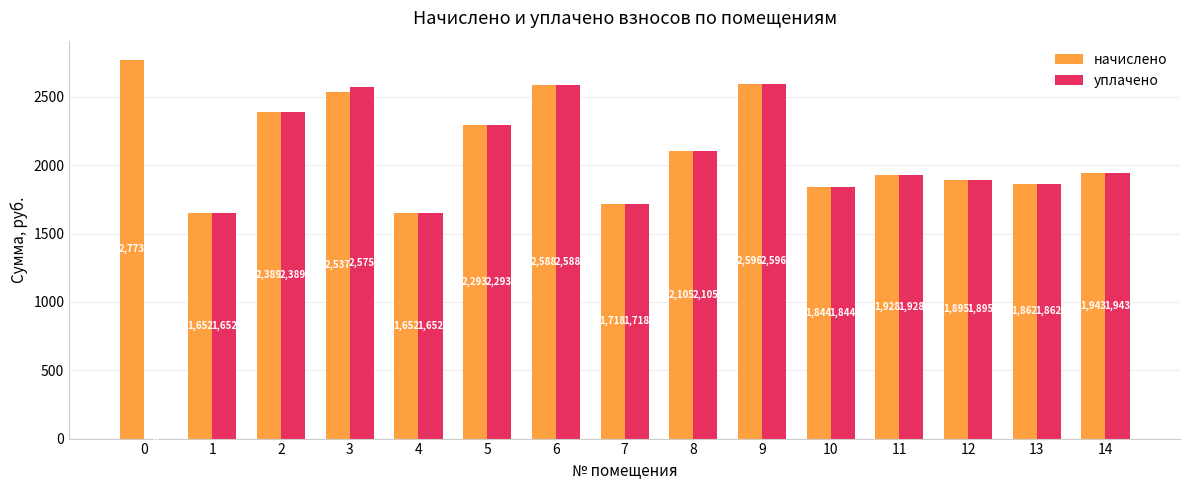

What is the sum of all уплачено values?

29040.2